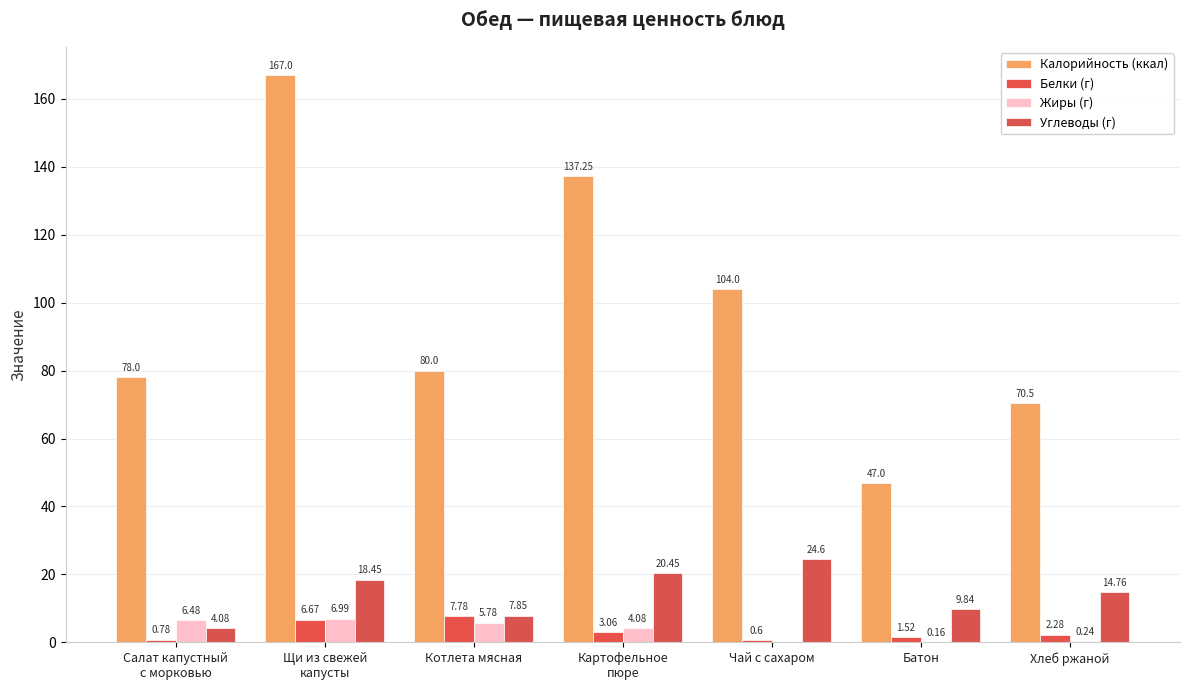

How many groups of bars are there?

7